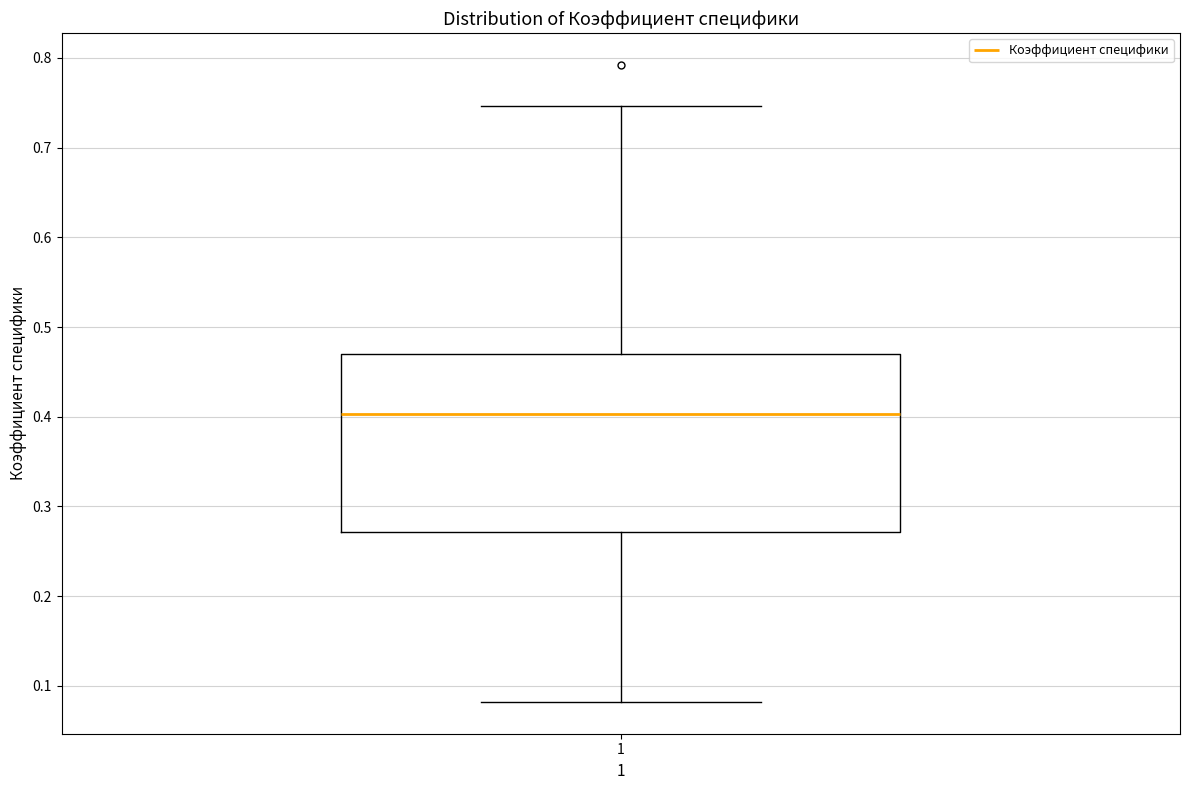

Where does the lower whisker of the box at x = 1 end on the y-axis? The values are not printed on the chart, so give them approximately, as read against the axis.

0.08